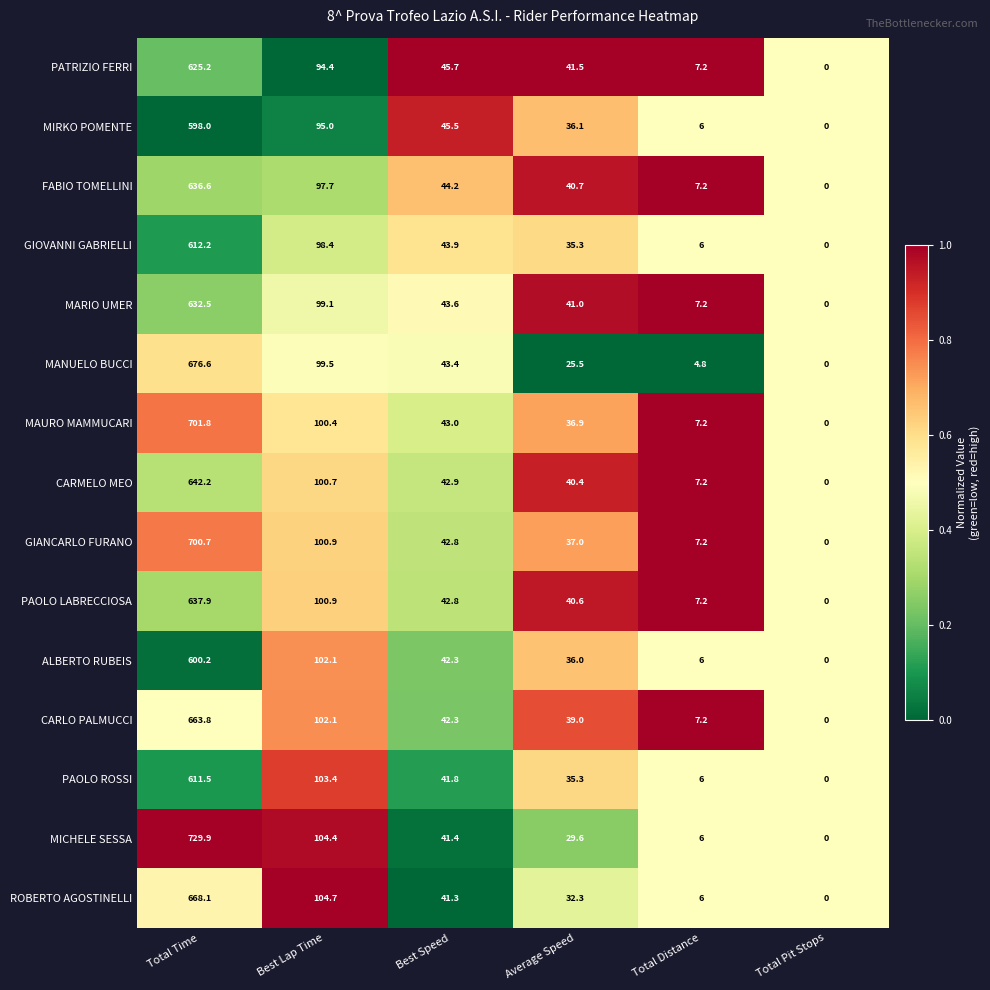

Which series has the largest total across all categories?

MICHELE SESSA